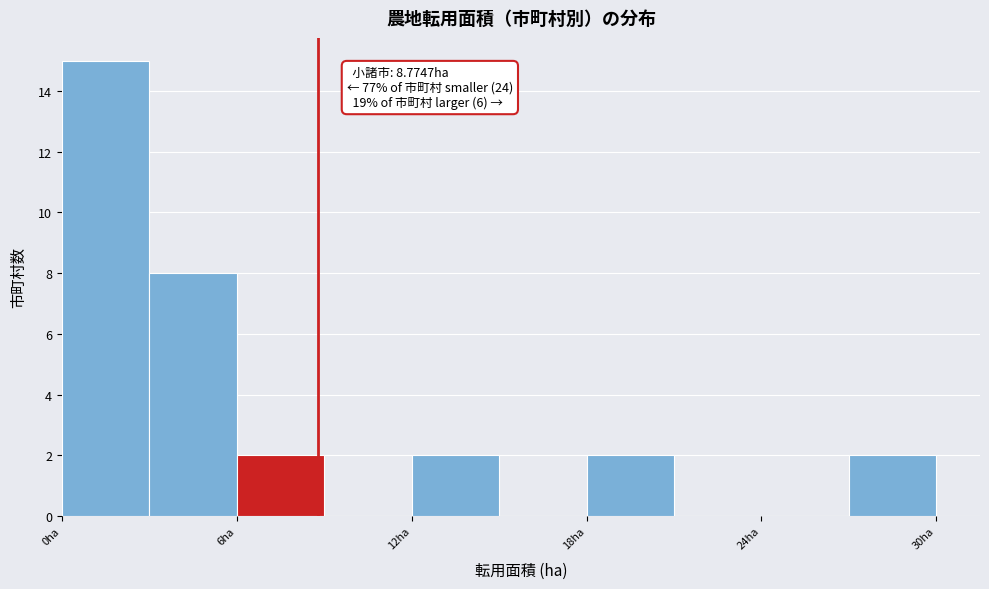

Around what value on the x-axis is the tallest bar? Give the approximate position of its centre, as read against the axis.

2